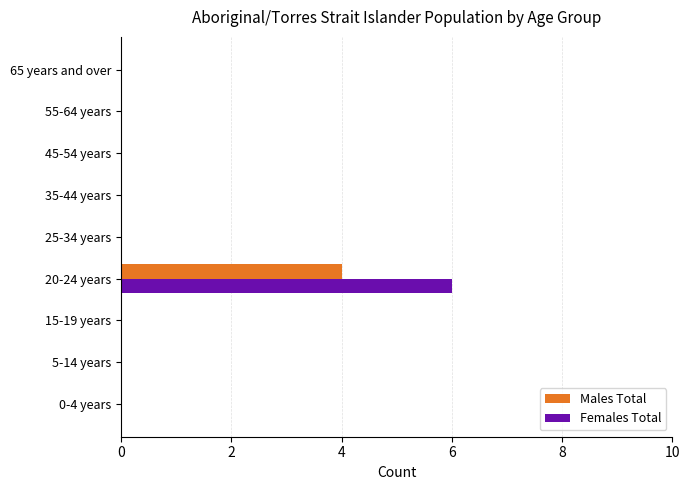

At which category is the sum across all series the highest?

20-24 years